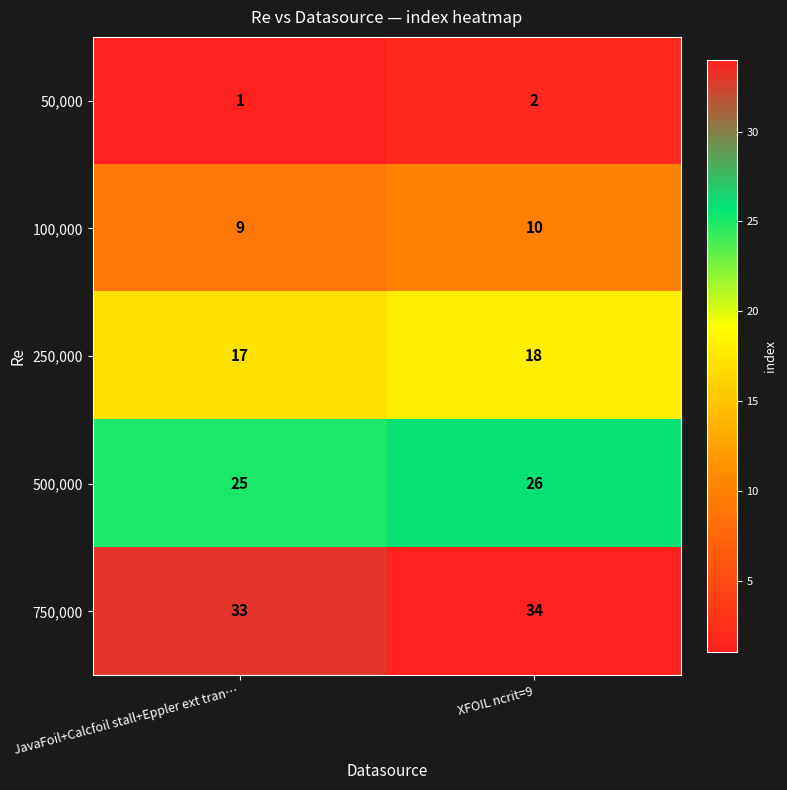

Read the 750,000 value at JavaFoil+Calcfoil stall+Eppler ext tran….

33